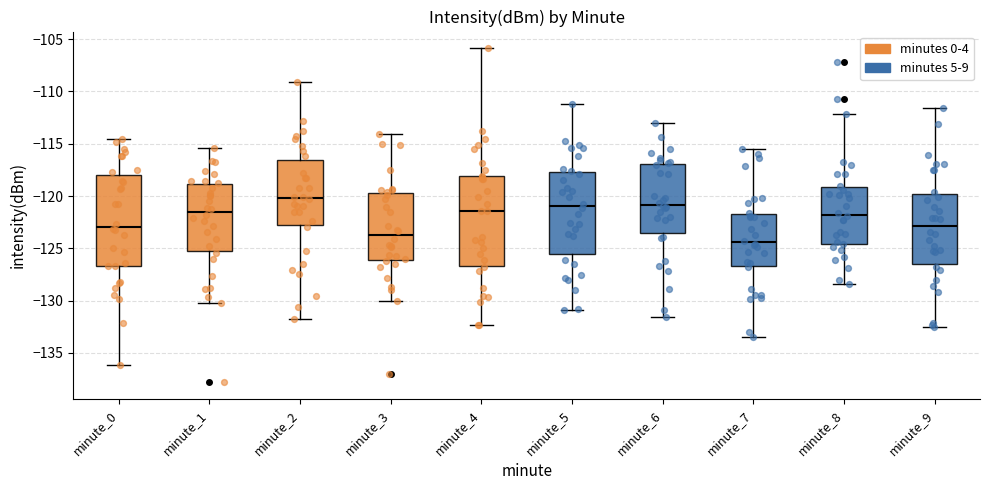

Reading left to right, read every box against the y-axis: the position of its median line, the range the box covers, and the ends of its whiskers. The values are not printed on the chart, so give them approximately, as read against the axis.

minute_0: median -123.0, box -126.5 to -118.0, whiskers -136.0 to -114.5
minute_1: median -121.5, box -125.5 to -119.0, whiskers -130.0 to -115.5
minute_2: median -120.0, box -123.0 to -116.5, whiskers -132.0 to -109.0
minute_3: median -123.5, box -126.0 to -119.5, whiskers -130.0 to -114.0
minute_4: median -121.5, box -126.5 to -118.0, whiskers -132.5 to -106.0
minute_5: median -121.0, box -125.5 to -117.5, whiskers -131.0 to -111.0
minute_6: median -121.0, box -123.5 to -117.0, whiskers -131.5 to -113.0
minute_7: median -124.5, box -126.5 to -121.5, whiskers -133.5 to -115.5
minute_8: median -122.0, box -124.5 to -119.0, whiskers -128.5 to -112.0
minute_9: median -123.0, box -126.5 to -120.0, whiskers -132.5 to -111.5